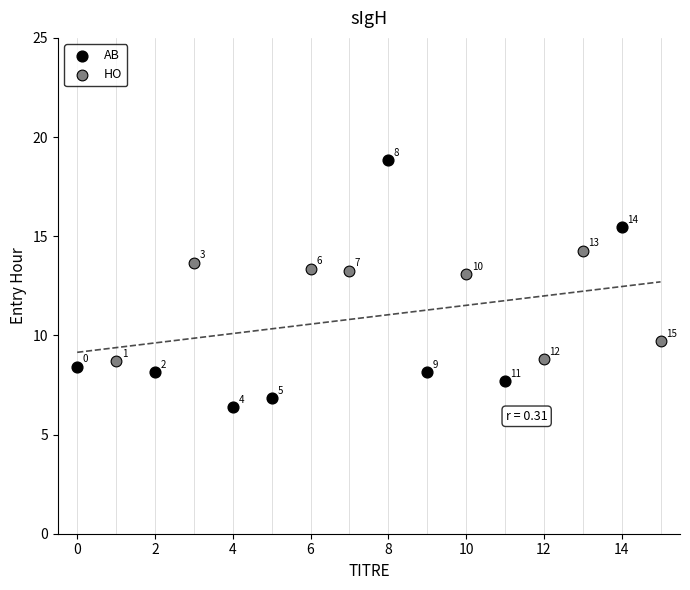

Which series contains the lowest Y value?

AB